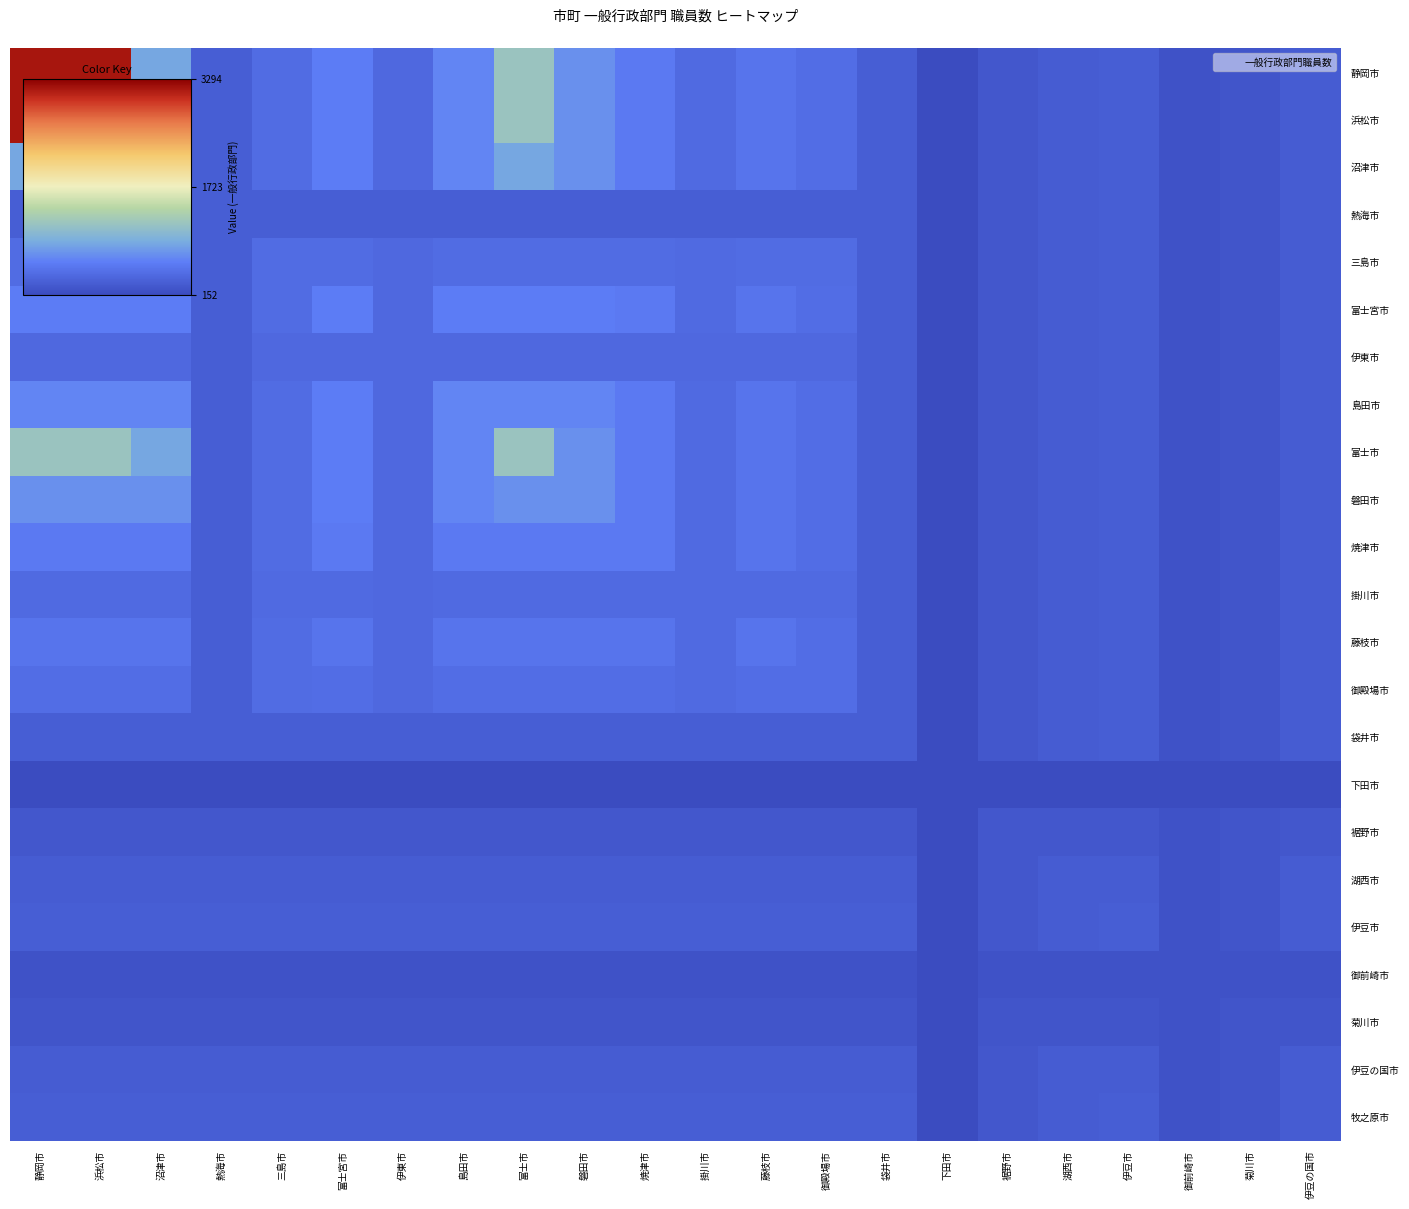

What is the smallest value displayed?

152